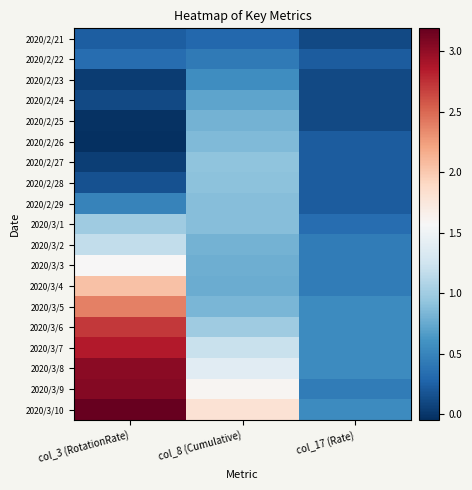

Which label corresponds to the largest value in the chart?

col_3 (RotationRate)